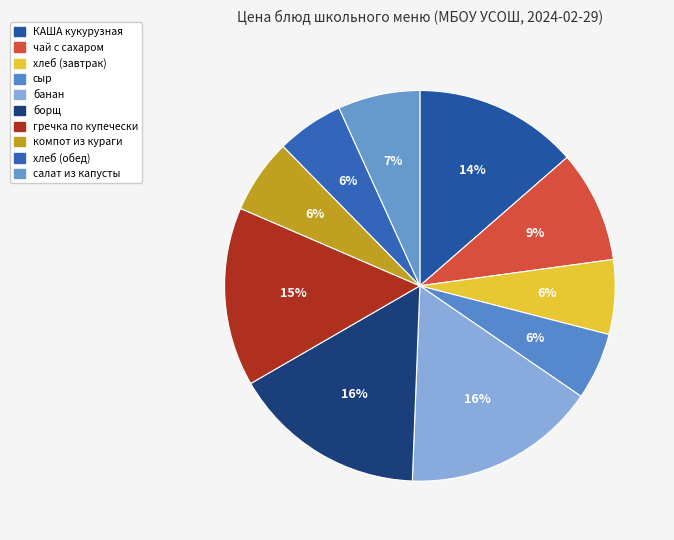

How many slices are in this pie chart?

10